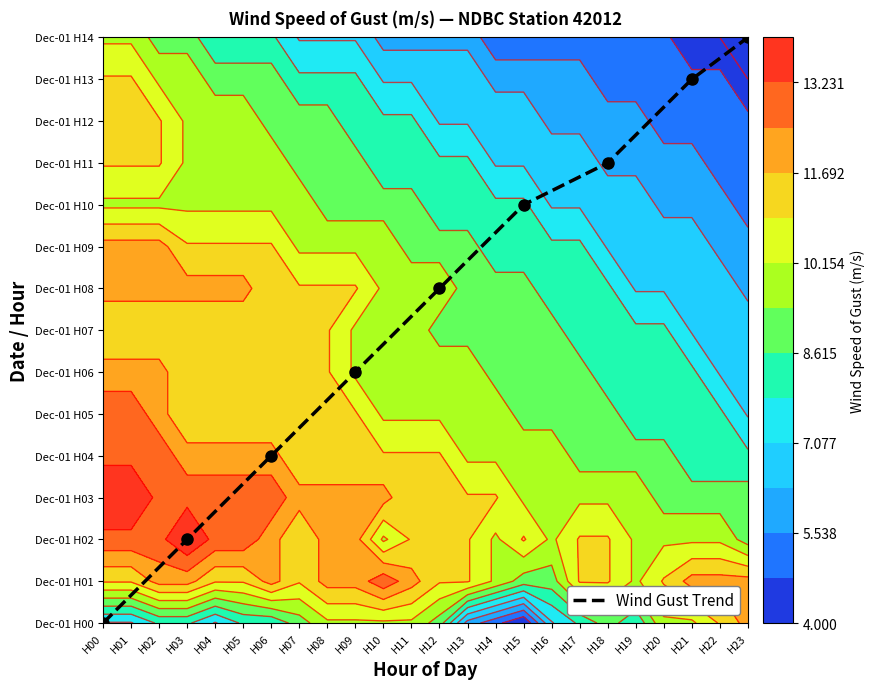

What is the average value?

8